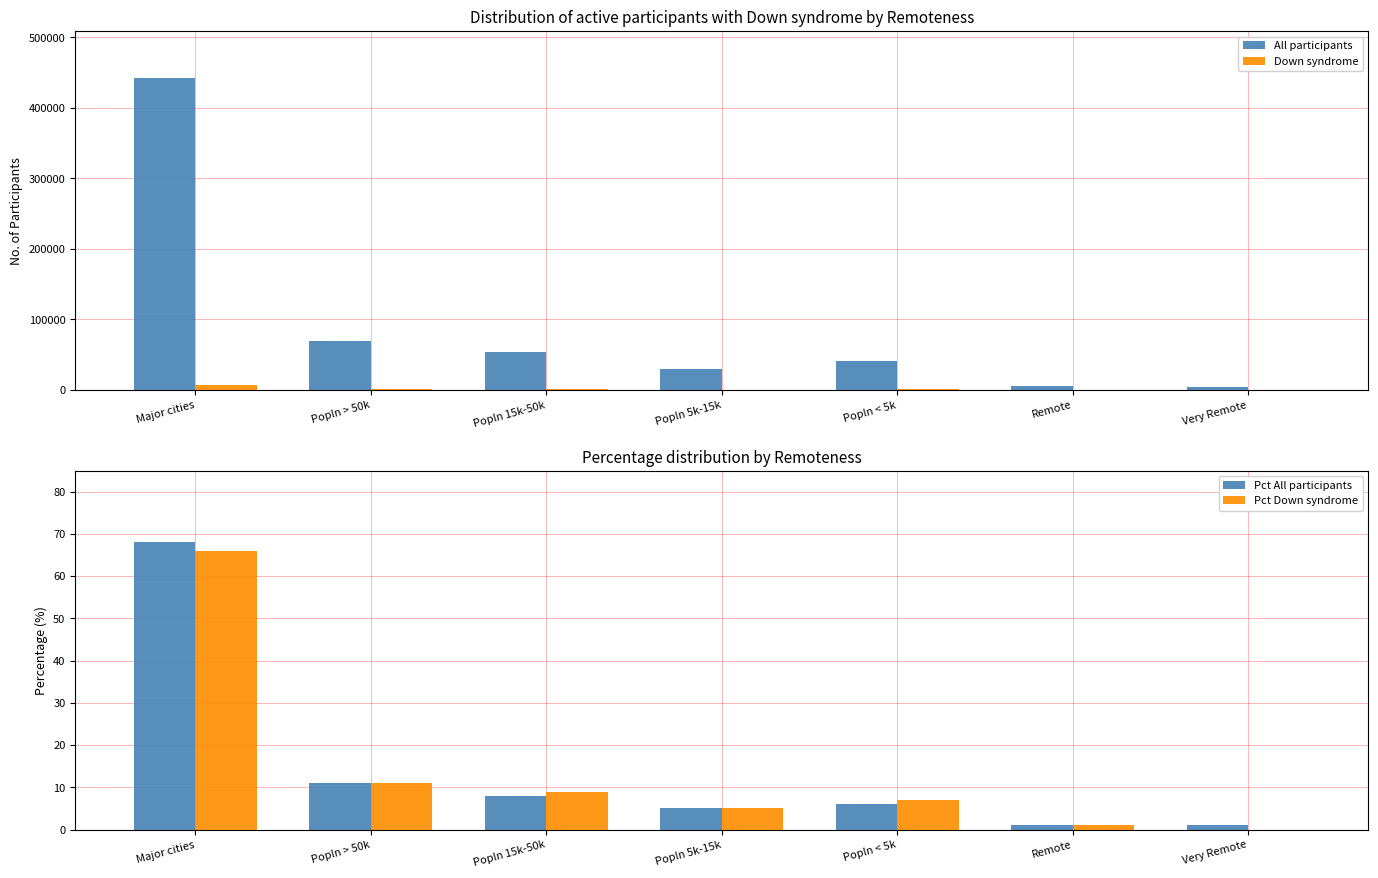

At which label does Pct Down syndrome first exceed 7?

Major cities